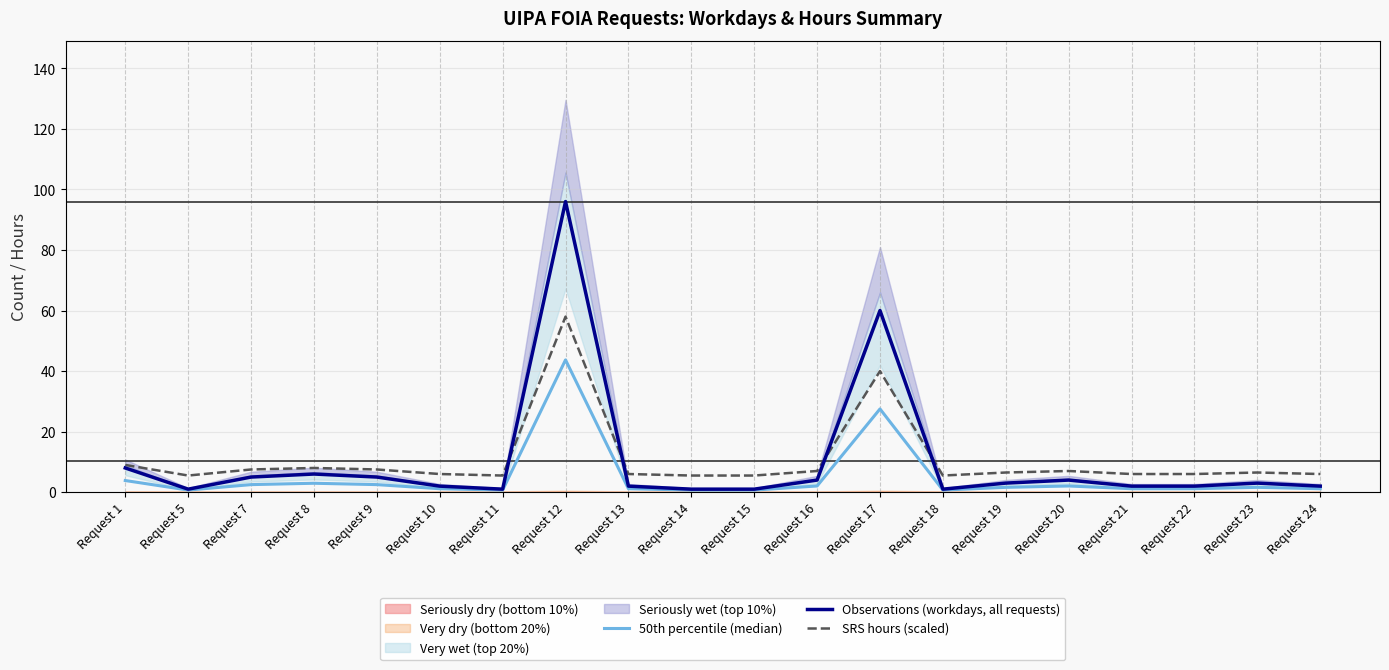

What is the sum of the 50th percentile (median) values at Request 7 and Request 20?

4.5